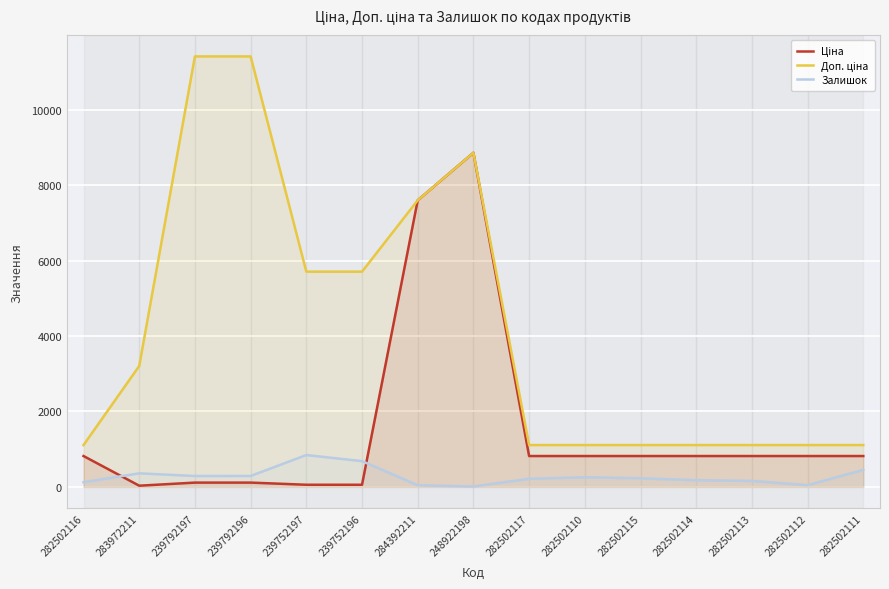

Between 239752197 and 282502114, which is larger?

282502114